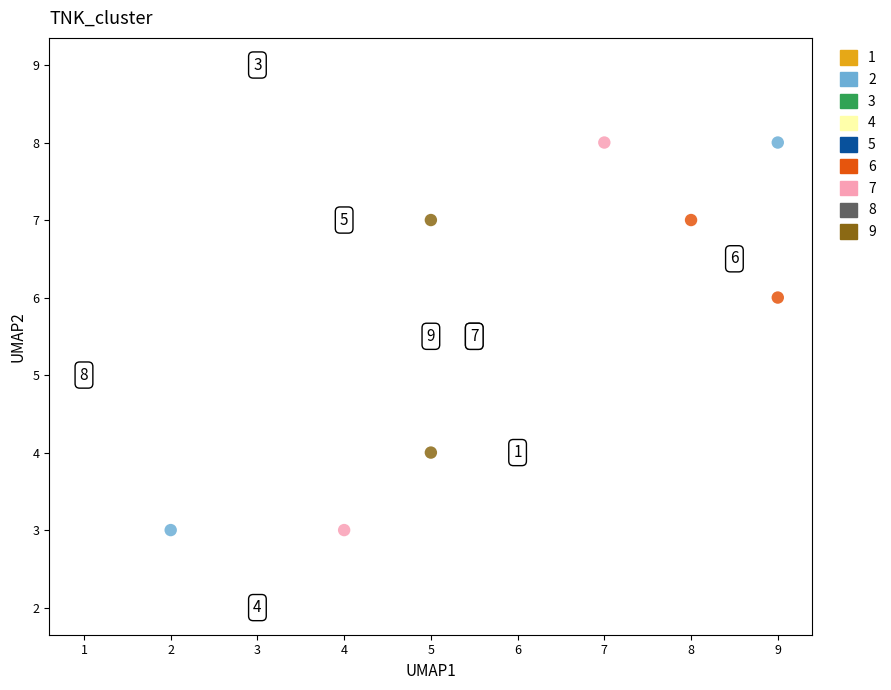

What are all the series names shown in the legend?

1, 2, 3, 4, 5, 6, 7, 8, 9